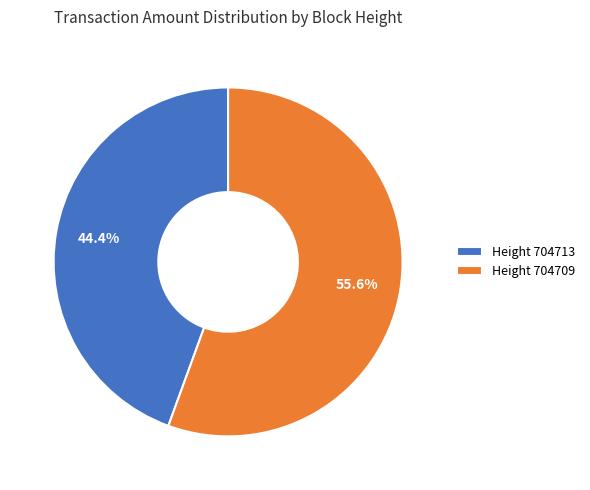

What portion of the pie excludes Height 704713?

55.6%